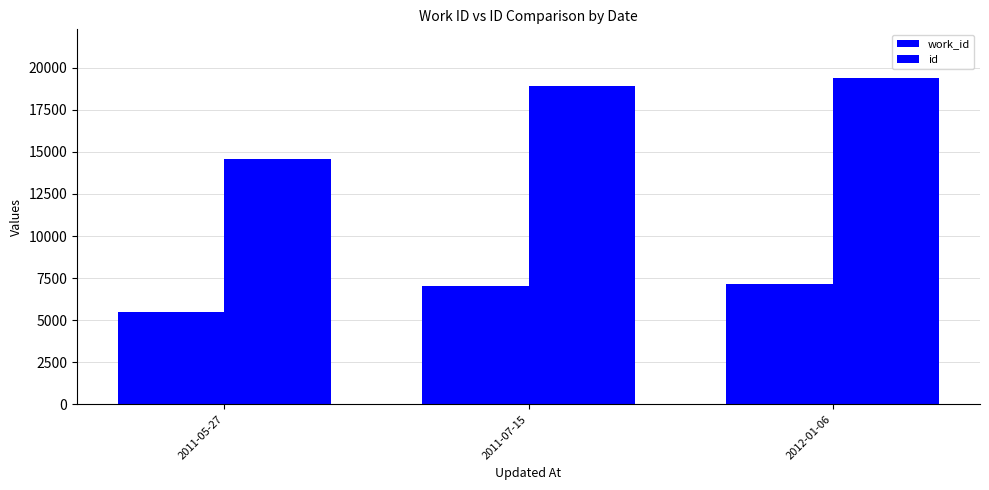

Are the bars grouped side by side (vs. stacked)?

Yes